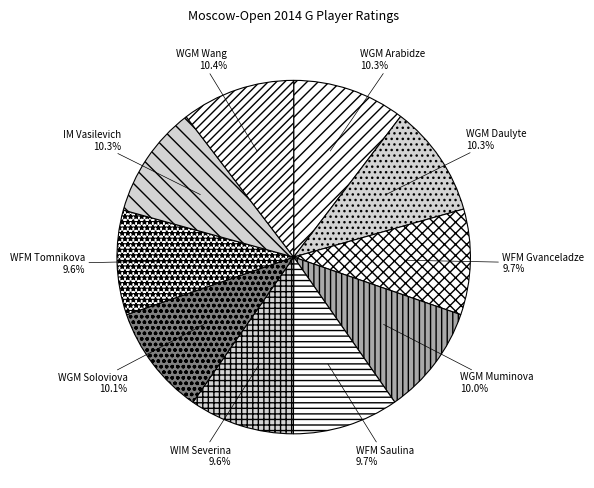

True or false: WGM Wang accounts for 5% of the total.

False